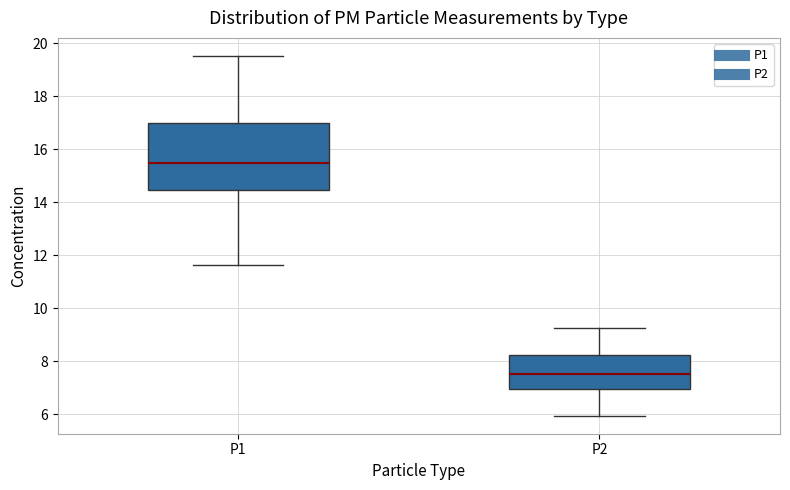

Which box is the tallest, from its lower edge to its upper edge?

P1